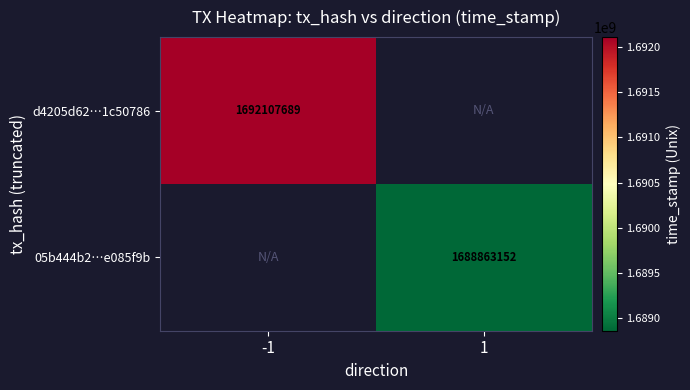

True or false: d4205d62…1c50786 has a value of 1692107689 at -1.

True